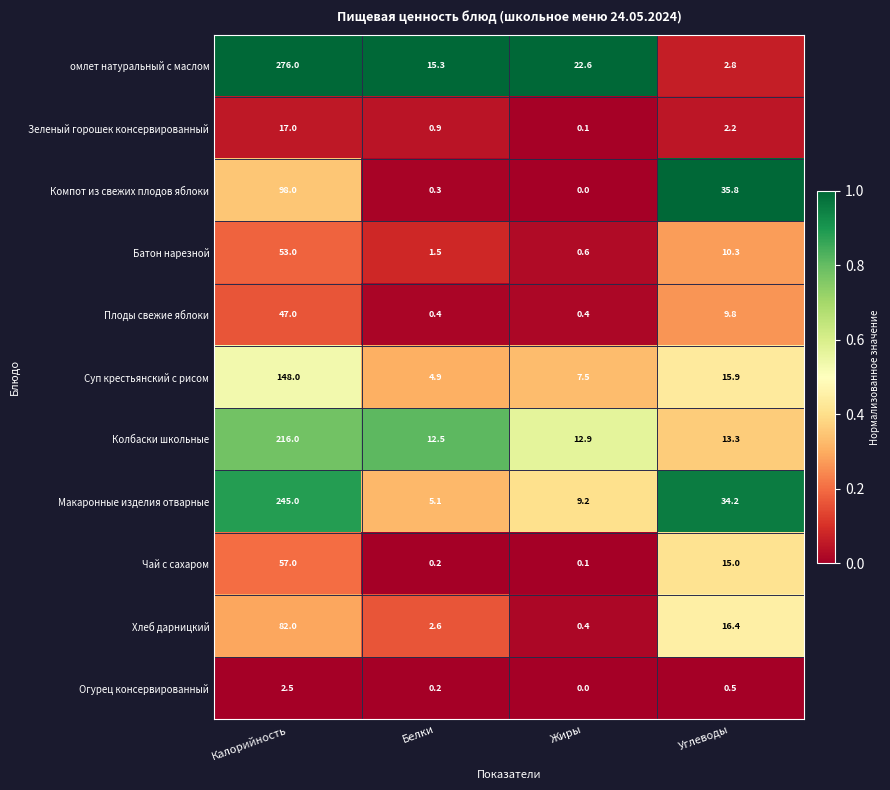

List the labels in order of Хлеб дарницкий value, largest first.

Калорийность, Углеводы, Белки, Жиры